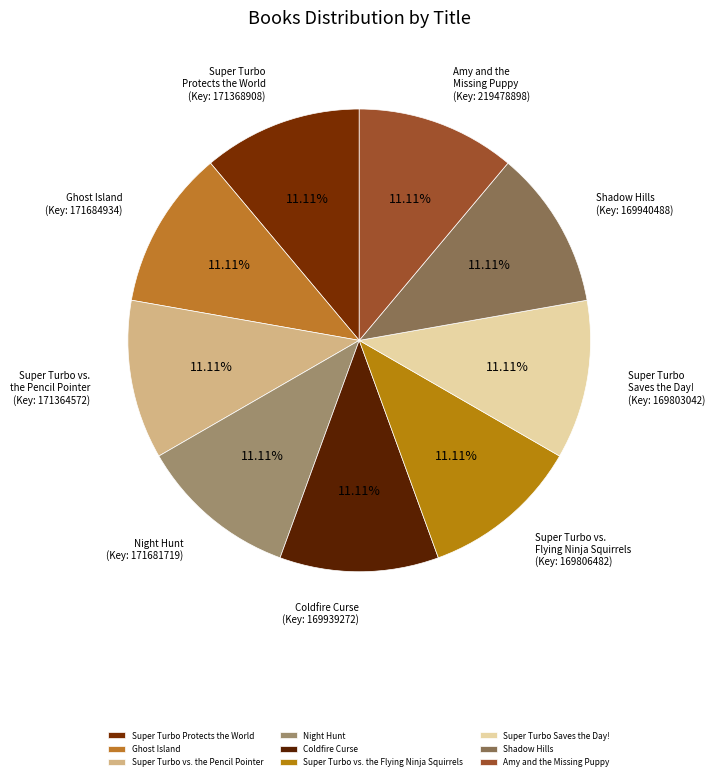

Does Coldfire Curse account for over 50% of the chart?

No